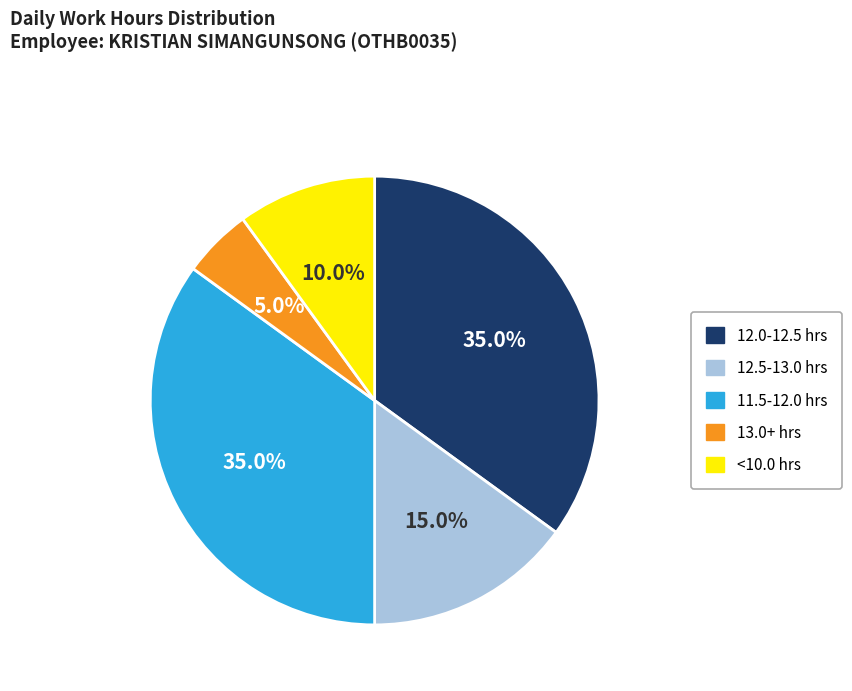

Does <10.0 hrs represent more than half of the total?

No